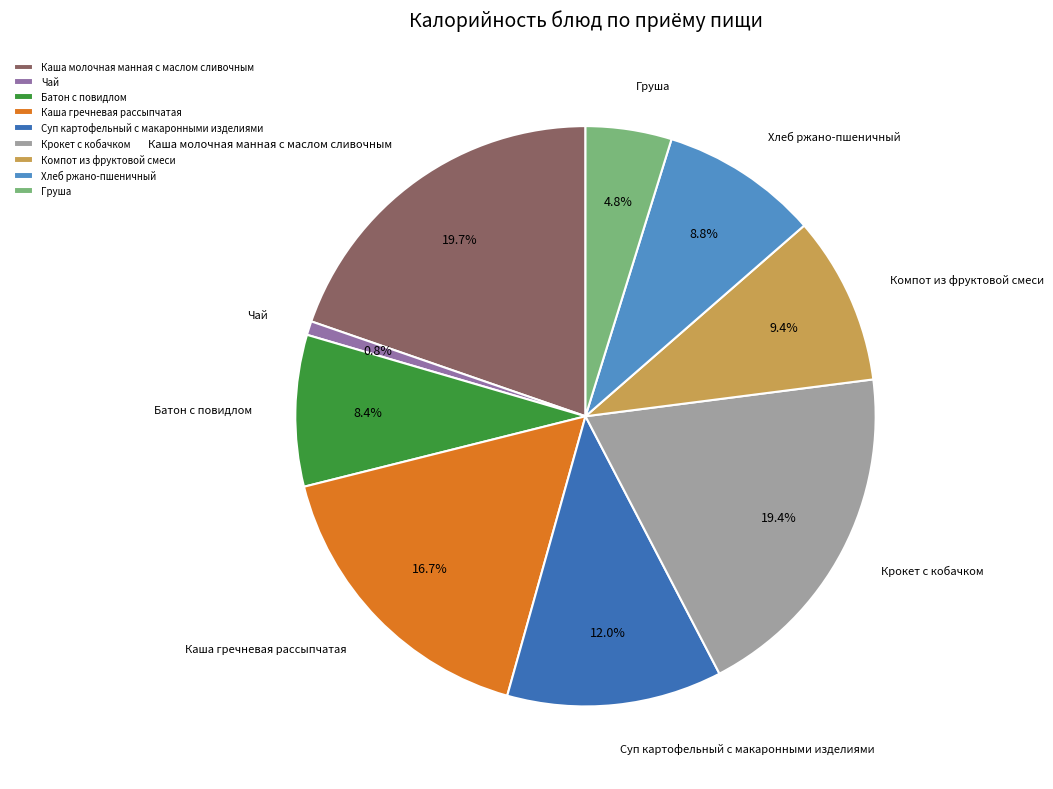

Is it true that Каша молочная манная с маслом сливочным is 34% of the pie?

False